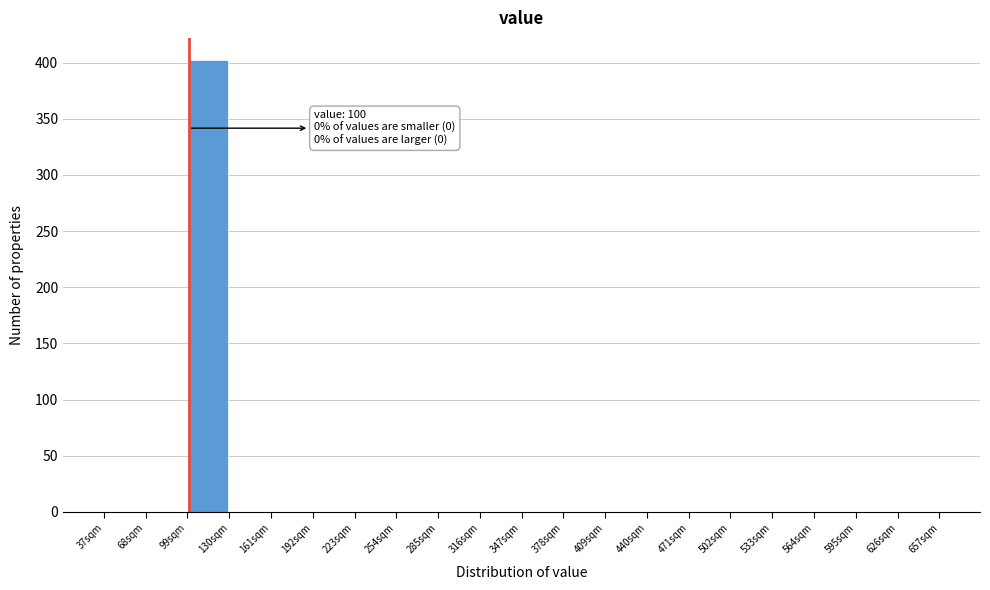

Over which range of the x-axis is the bar tallest?

99 to 130